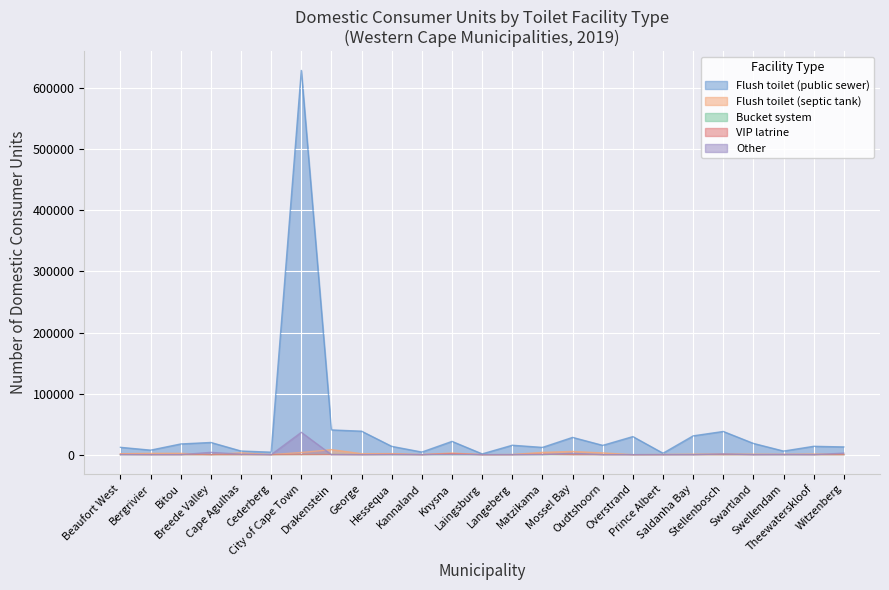

What is the difference between the maximum and minimum values in the Flush toilet (septic tank) series?

8309